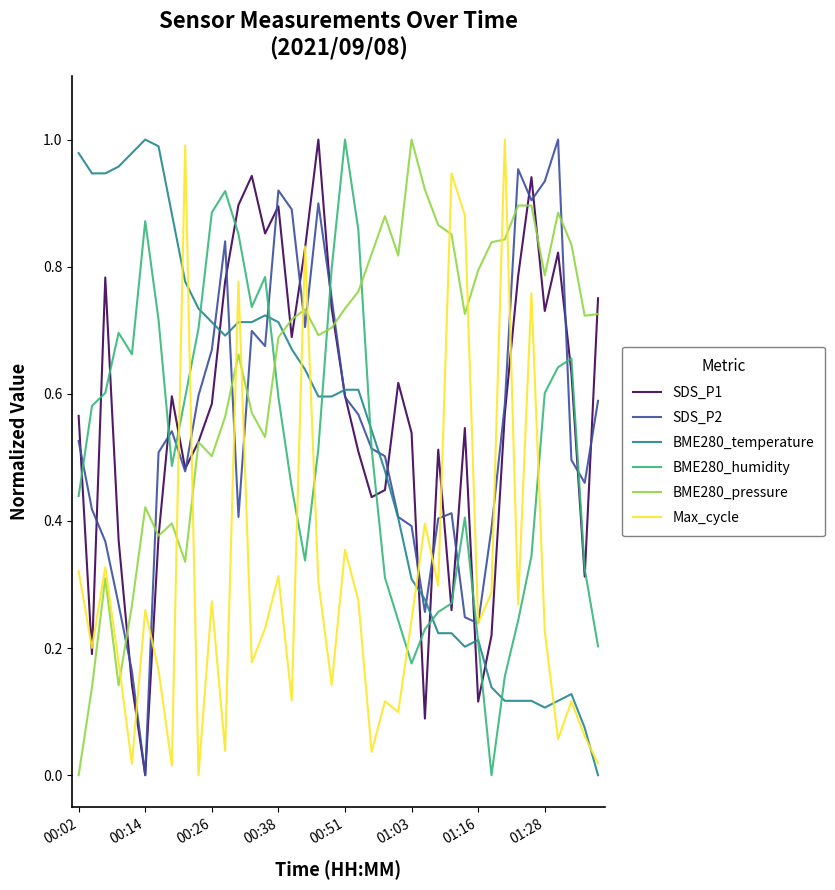

After their last crossing, which series has the higher values: BME280_humidity or Max_cycle?

BME280_humidity